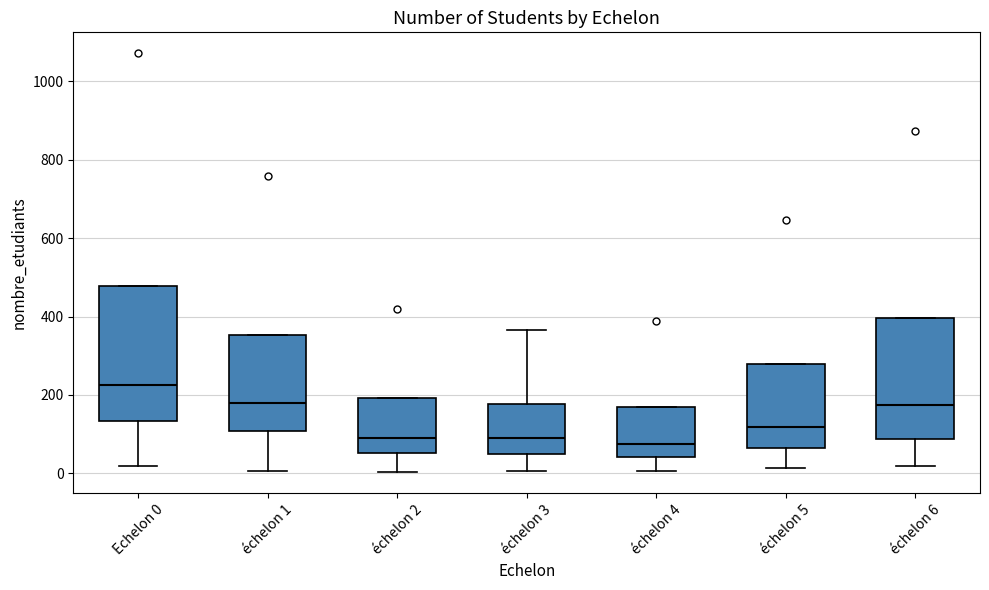

Where is the lower edge of the box for échelon 1 on the y-axis? The values are not printed on the chart, so give them approximately, as read against the axis.

100